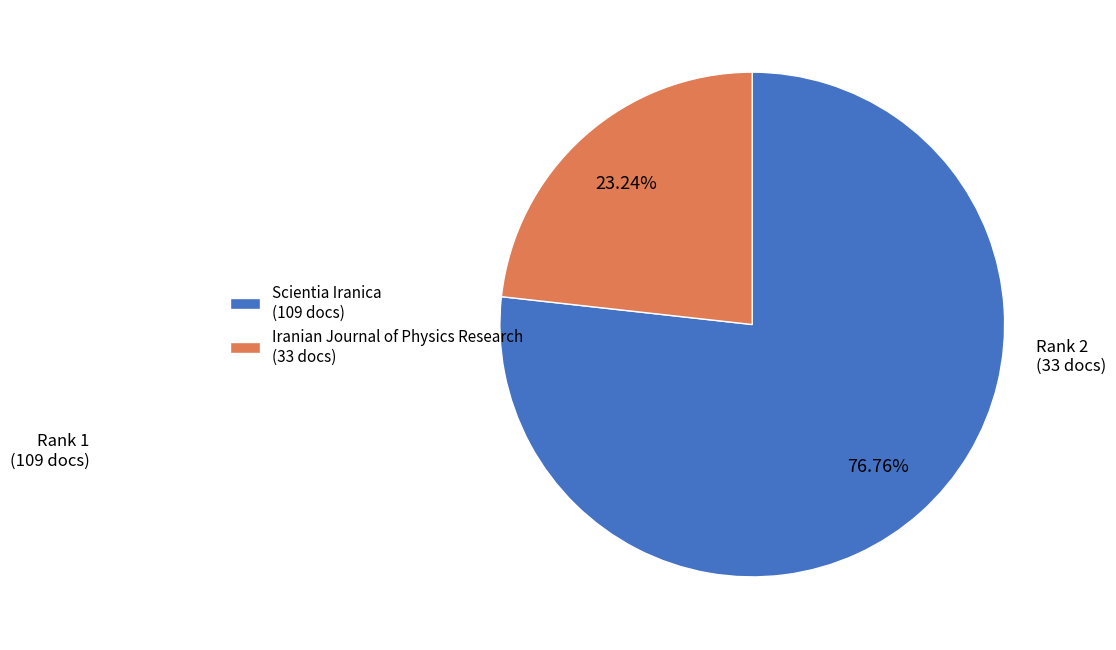

Do Iranian Journal of Physics Research and Scientia Iranica together represent more than half of the pie?

Yes